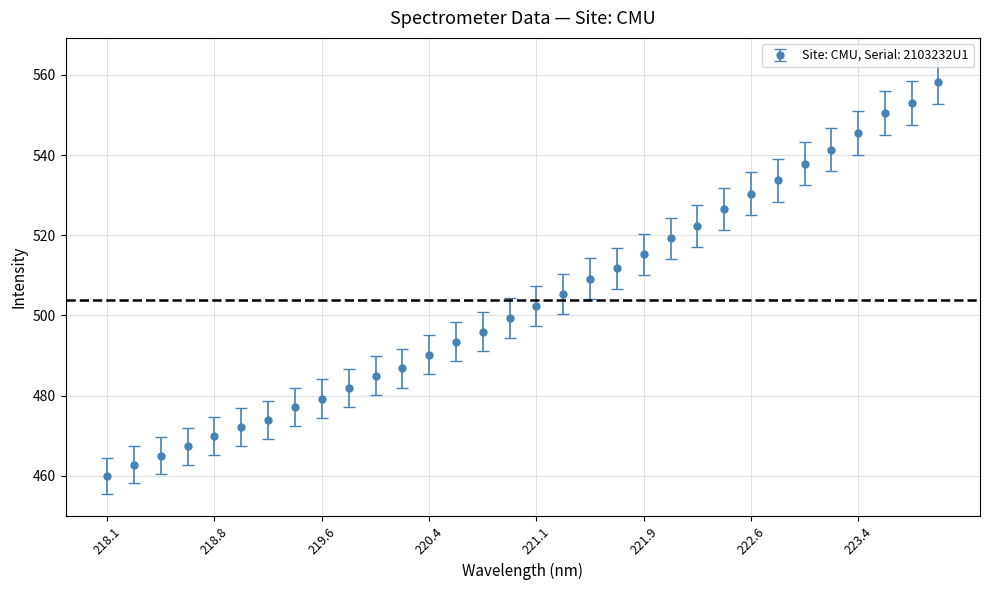

What is the maximum value shown in the chart?

558.2